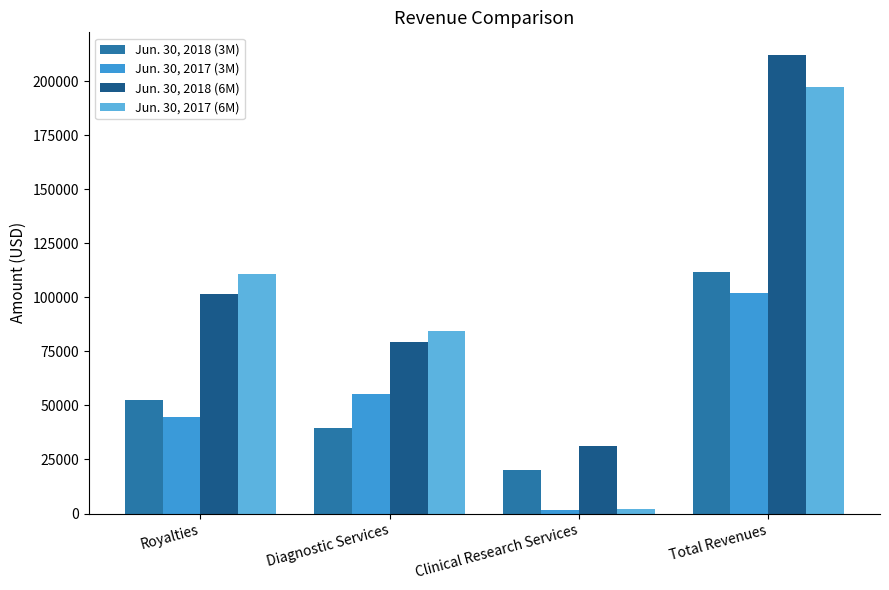

Read the Jun. 30, 2018 (3M) value at Total Revenues, to the nearest 100.

111800